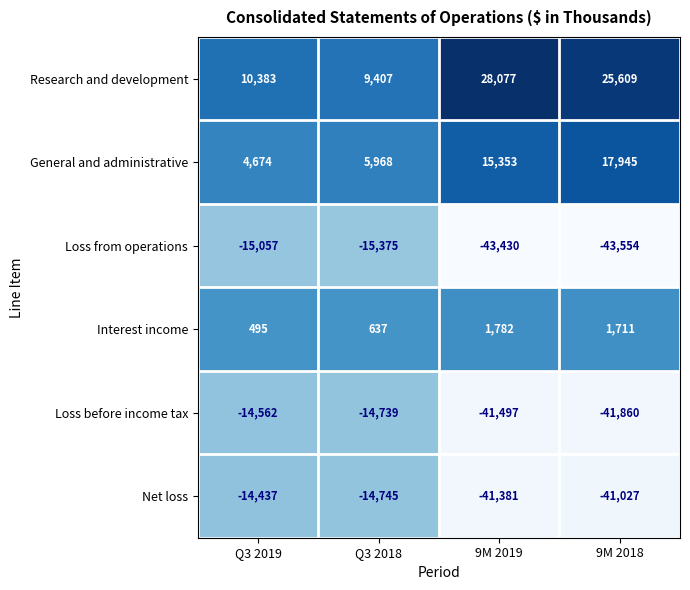

What is the difference between the highest and lowest values at 9M 2019?

71507